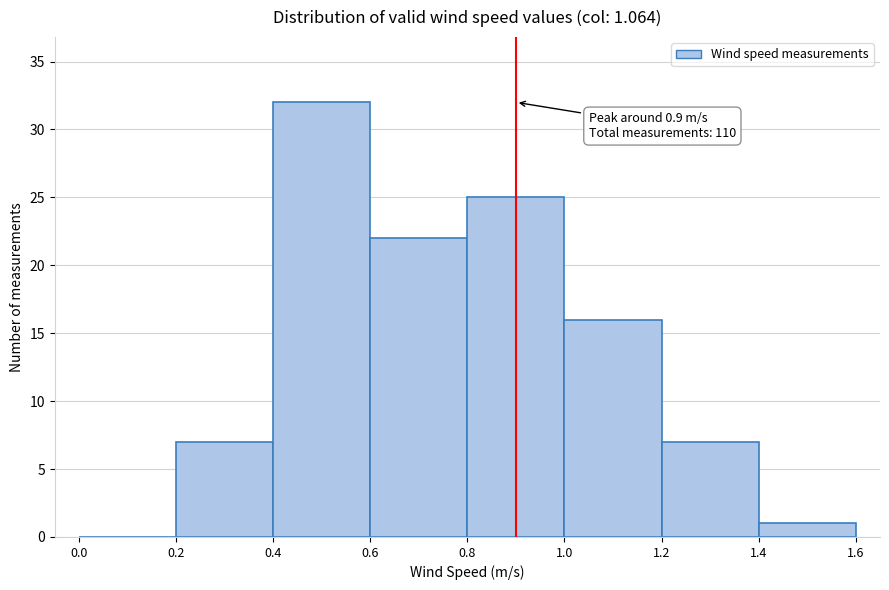

Which range on the x-axis has the tallest bar?

0.4 to 0.6